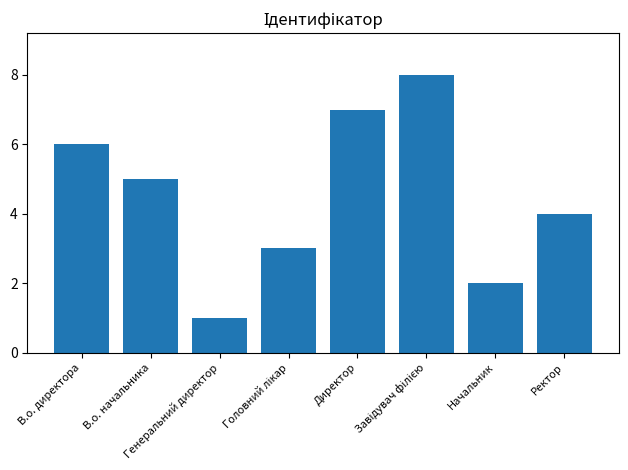

At which label is the value closest to 4?

Ректор